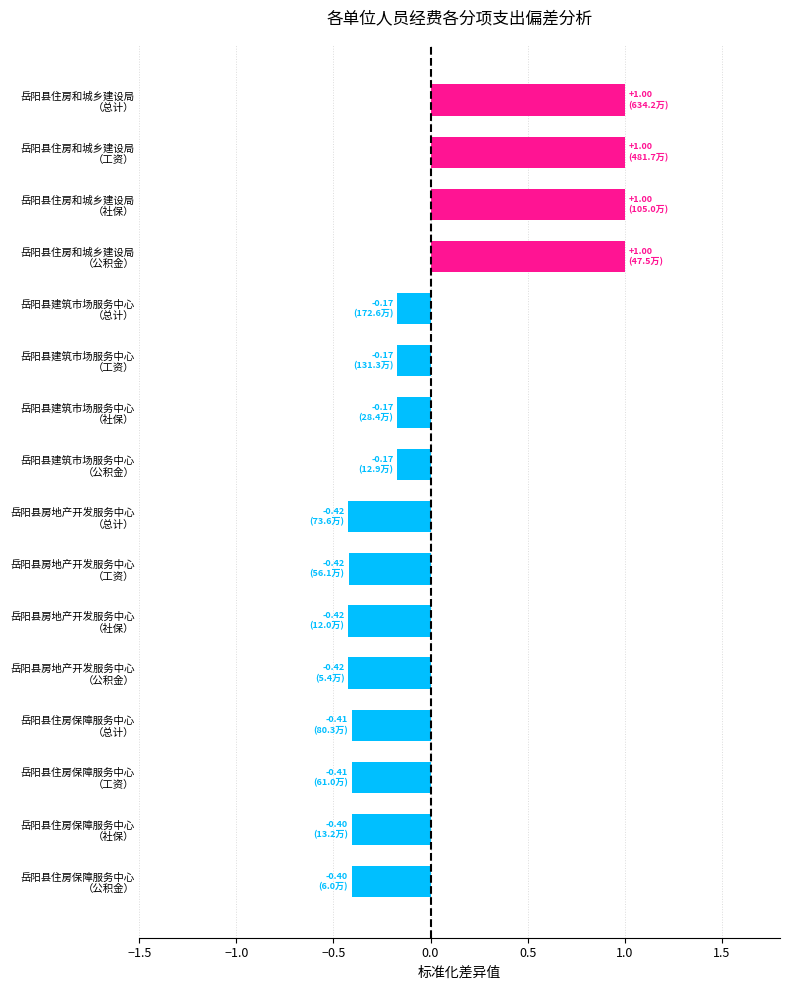

What is the difference between the second highest and minimum values?

1.4